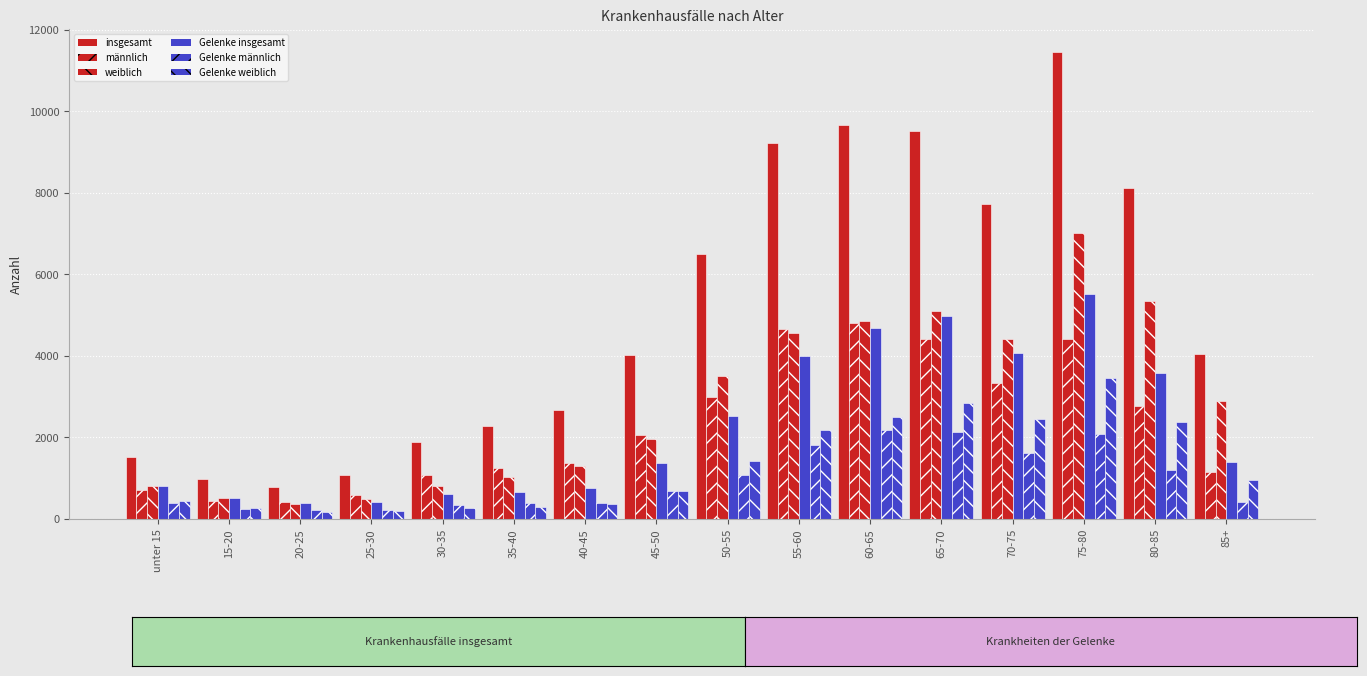

Count the number of data series in this chart.

6